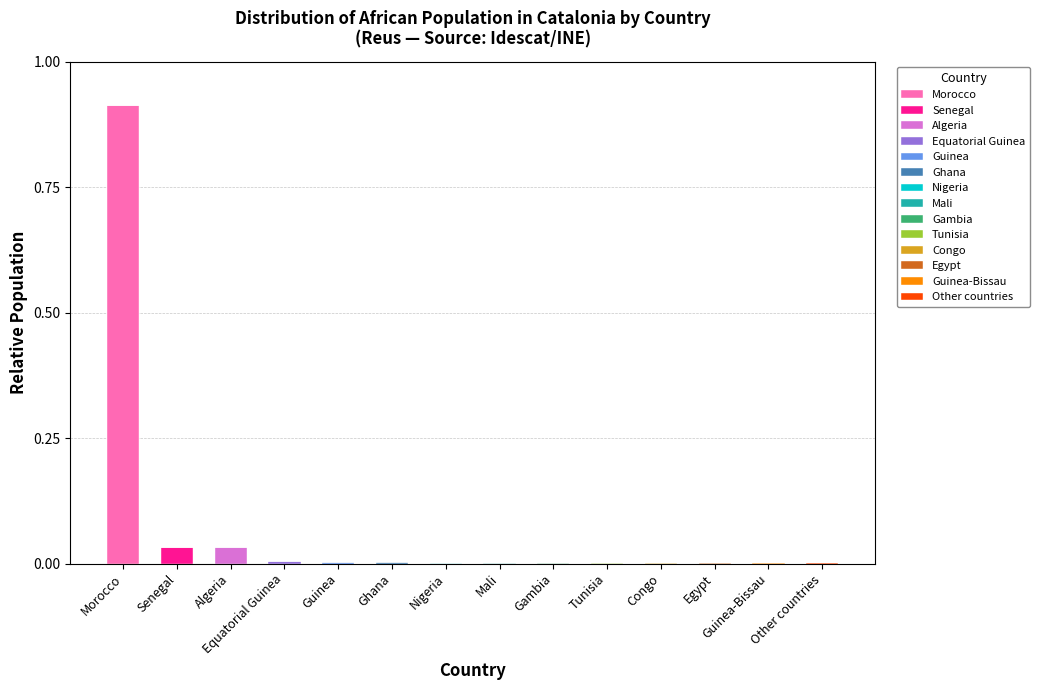

At which category is the sum across all series the highest?

Morocco